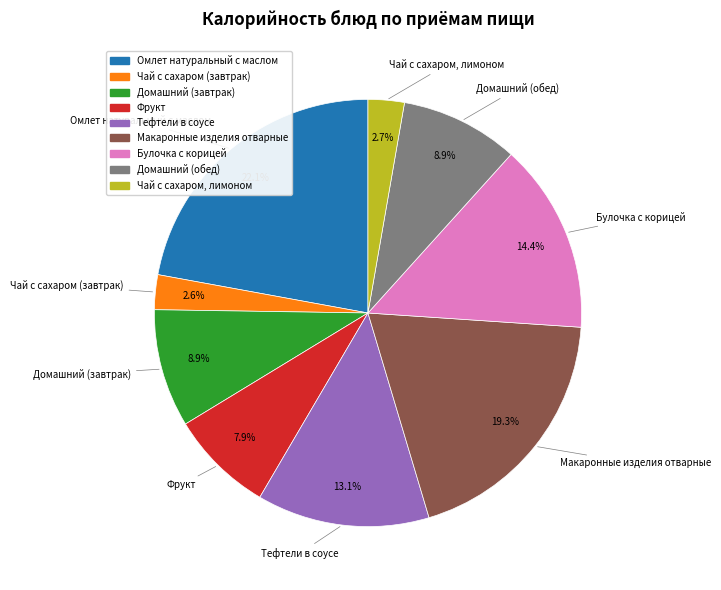

Between Булочка с корицей and Домашний (завтрак), which is larger?

Булочка с корицей